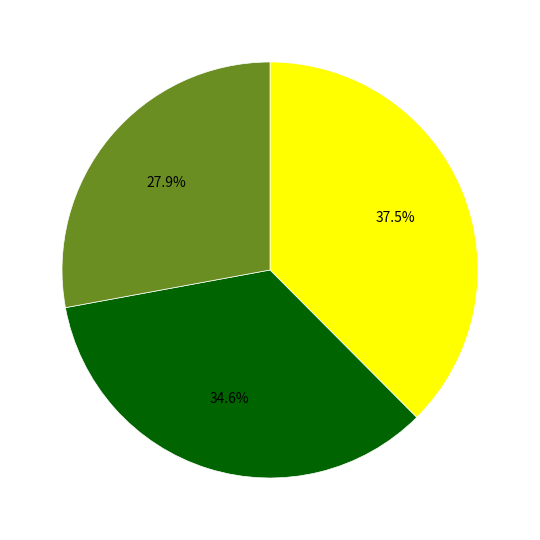

Is there a majority slice in this chart?

No